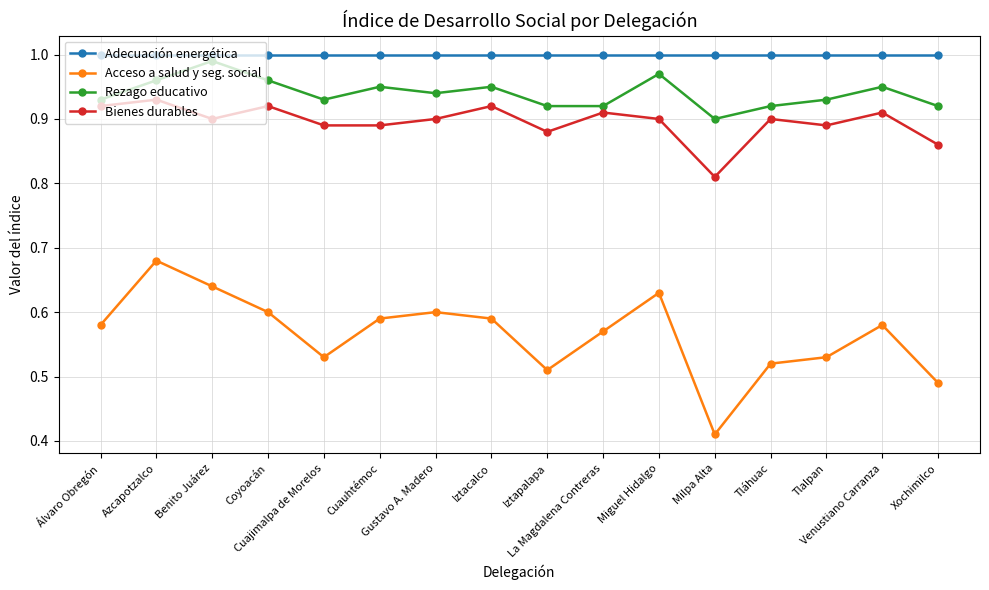

What is the difference between the maximum and minimum values in the Acceso a salud y seg. social series?

0.3